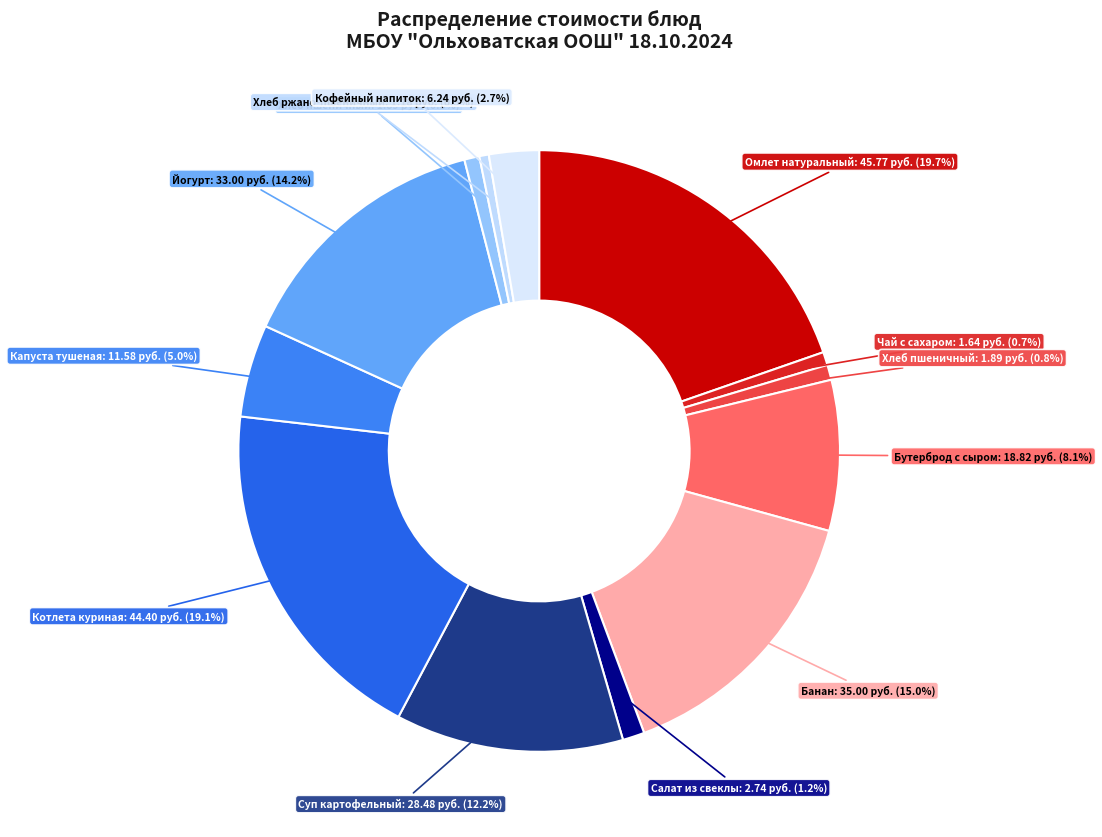

Count the number of slices in the pie.

13